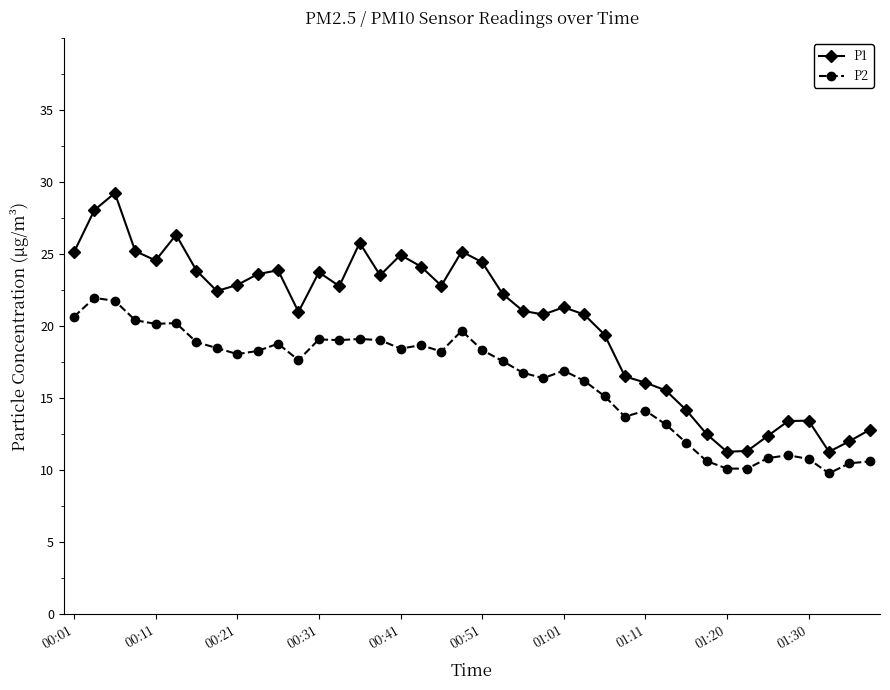

True or false: P1 and P2 intersect in this chart.

False